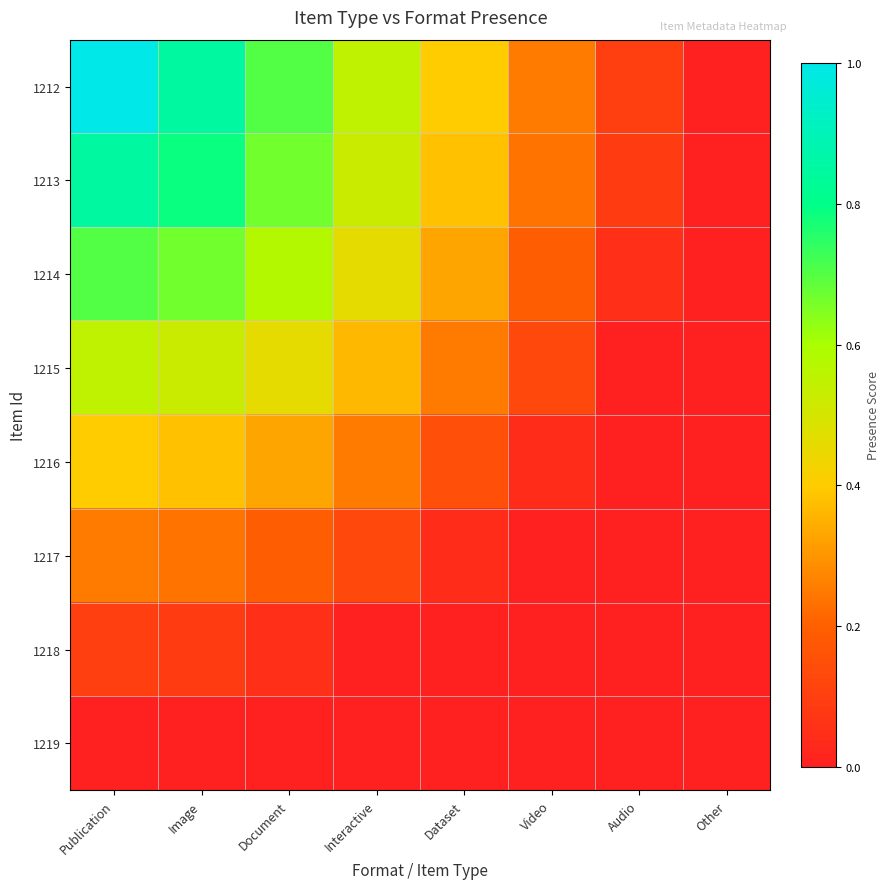

List the series in order of their peak value, lowest first.

1219, 1218, 1217, 1216, 1215, 1214, 1213, 1212